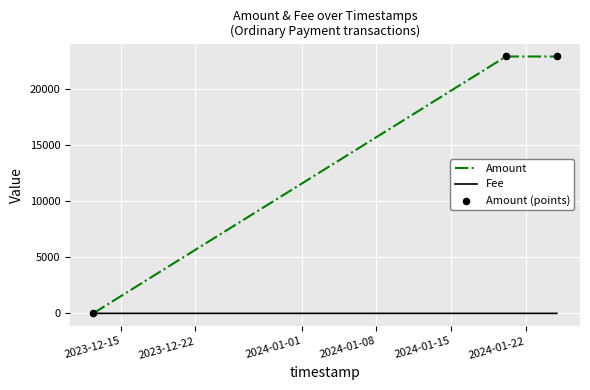

At how many categories does at least one series exceed 21857?

2